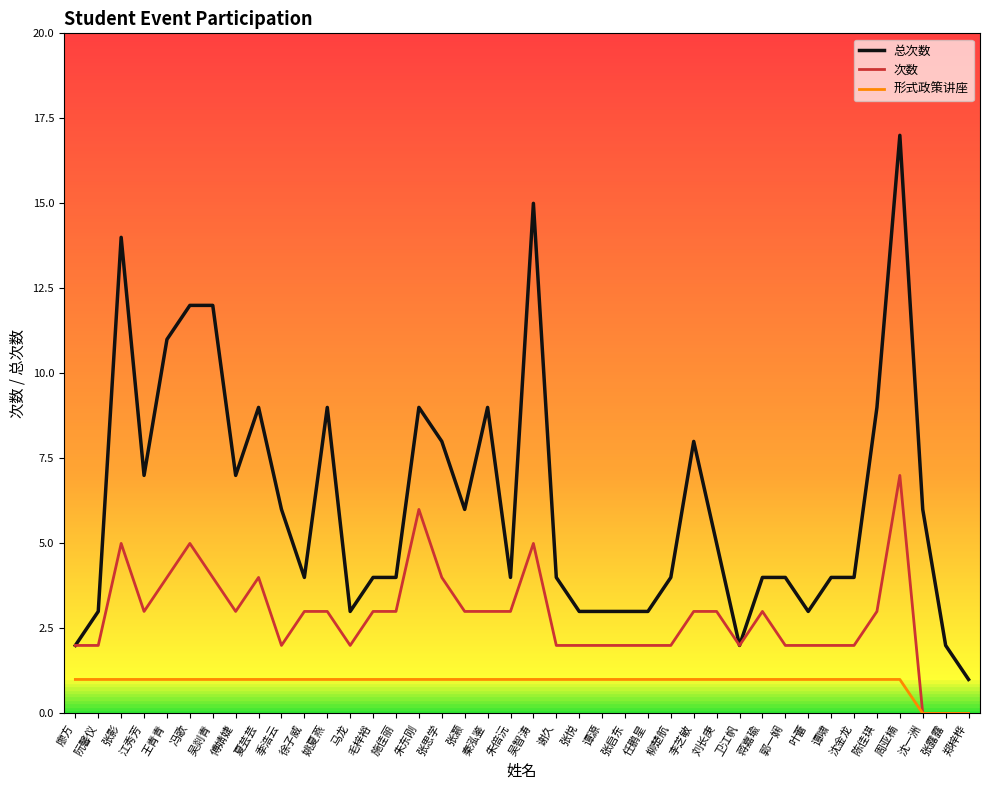

What is the average value of the 总次数 series?

6